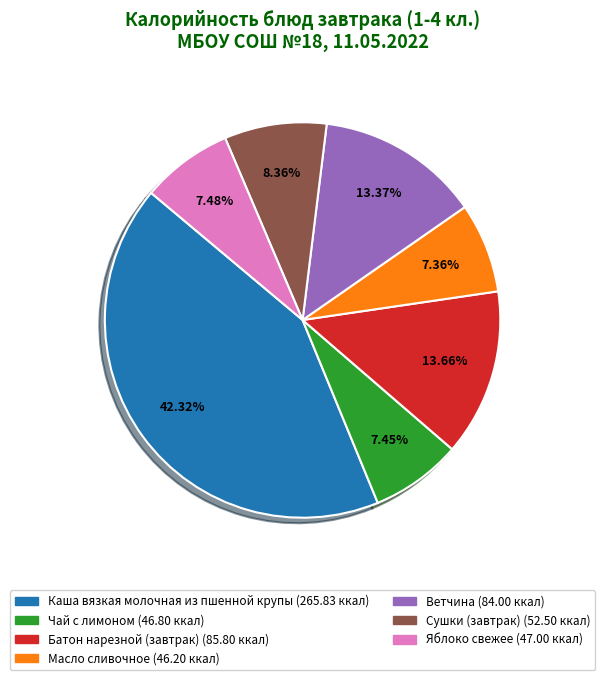

How much of the chart is everything except Яблоко свежее?

92.5%